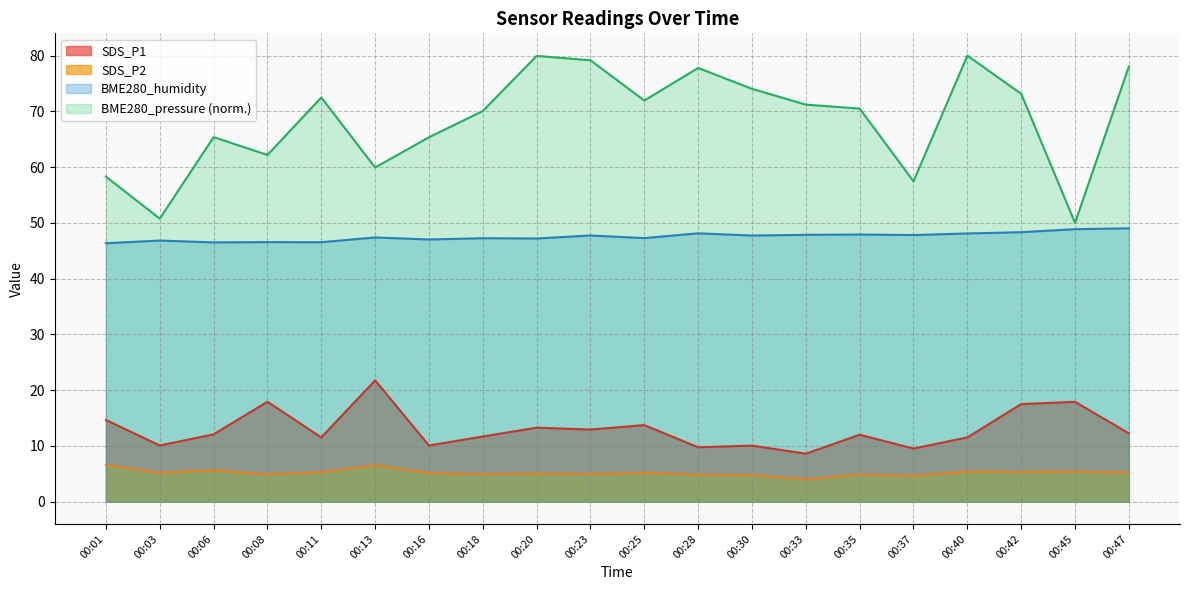

At which category does BME280_pressure_norm reach its first local peak?

00:06